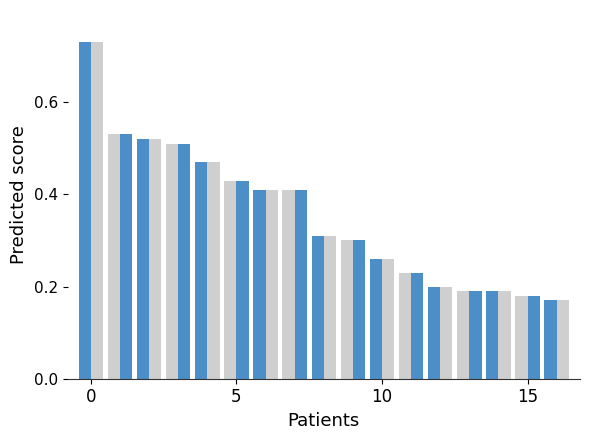

How many groups of bars are there?

17